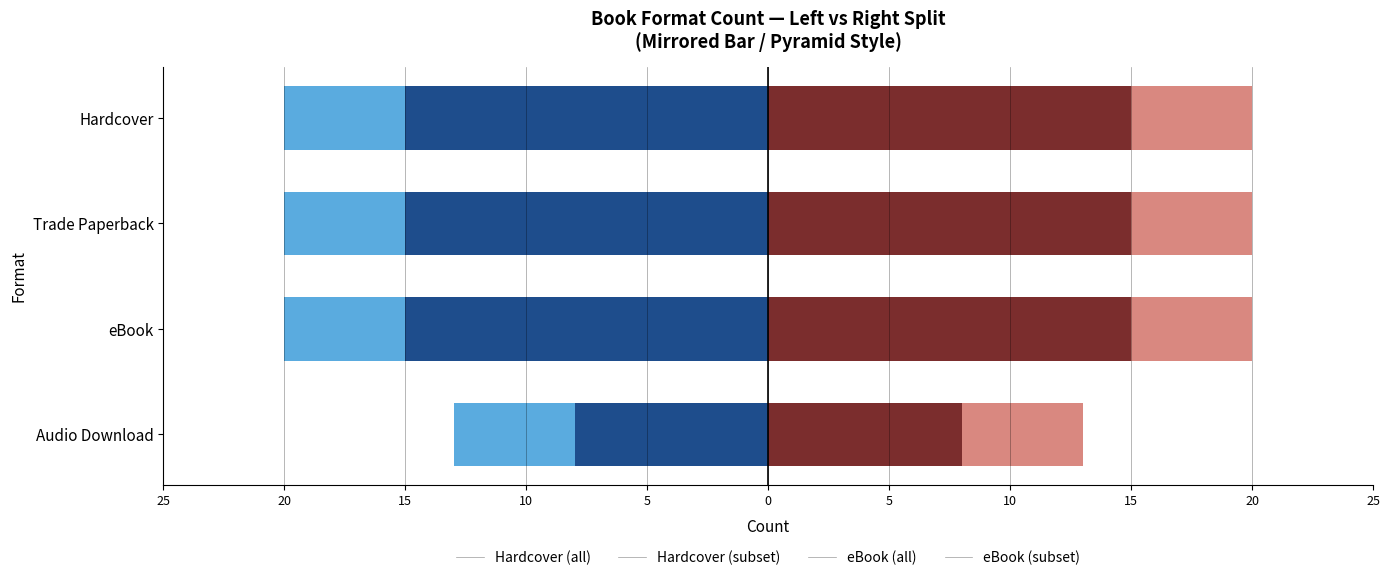

Does the chart contain stacked bars?

No